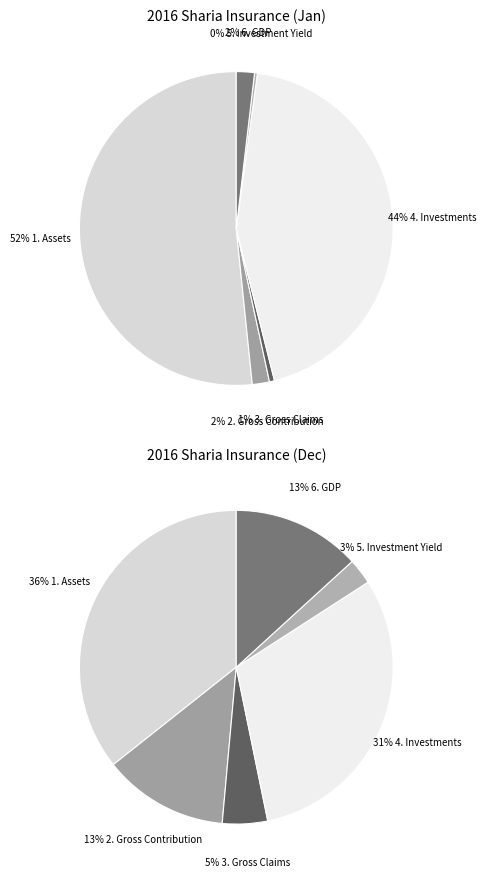

What is the majority slice?

1. Assets